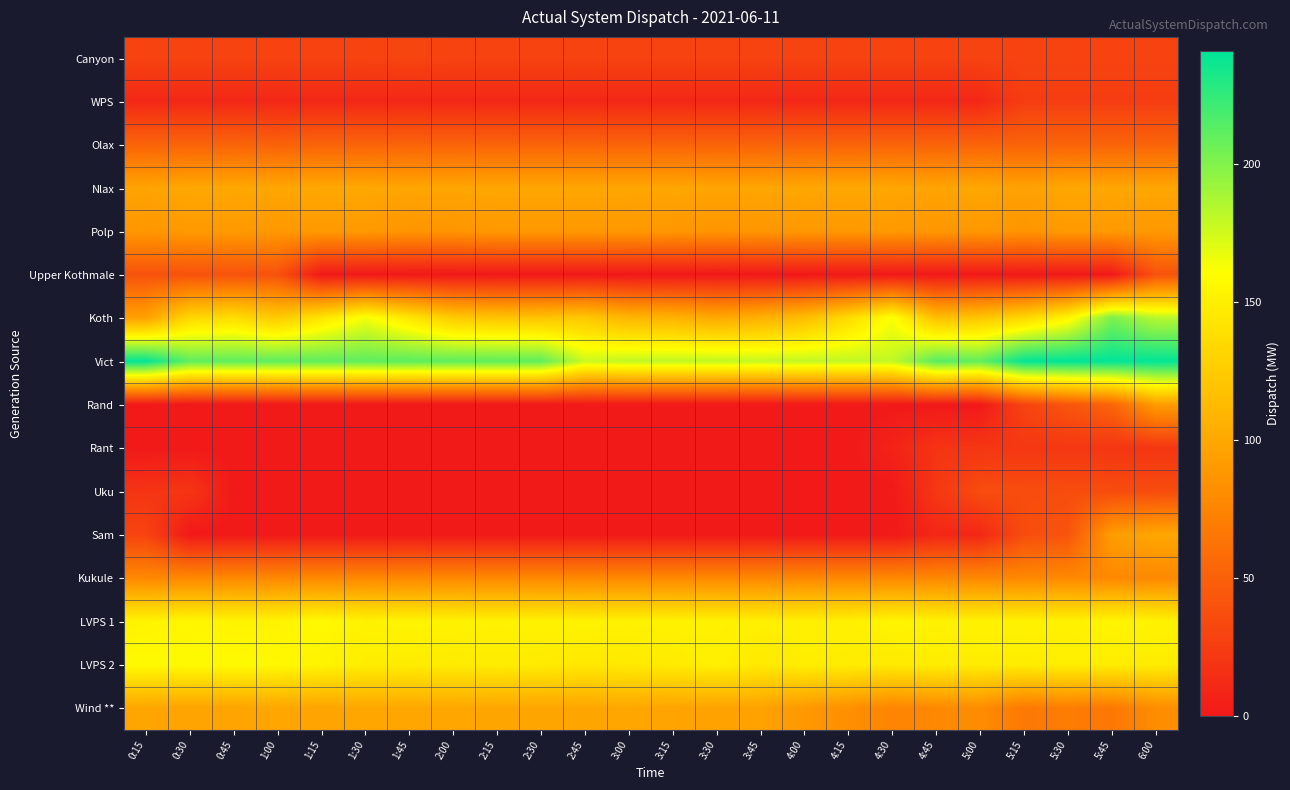

Which series changed the most between 4:30 and 5:00?

Koth